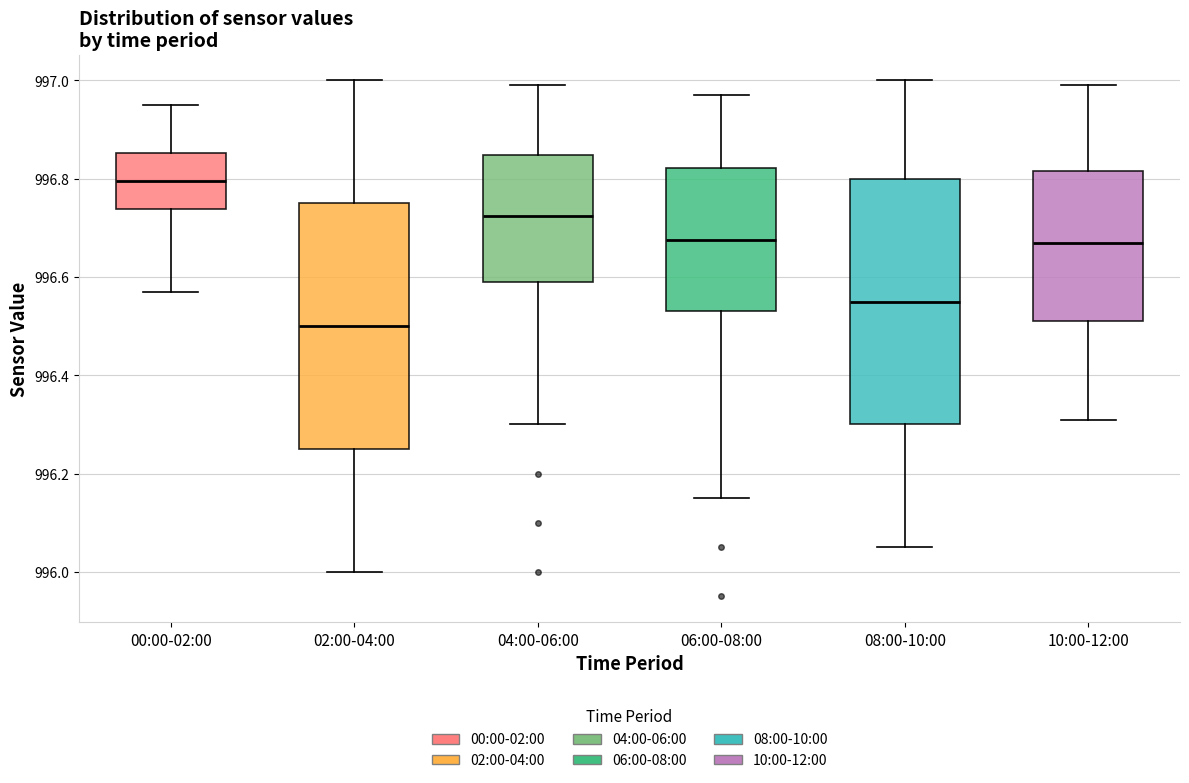

Reading left to right, transcribe this box plot: for each box, give where its median line is, the range the box spans, and where its two whiskers end, as read against the y-axis. The values are not printed on the chart, so give them approximately, as read against the axis.

00:00-02:00: median 996.80, box 996.74 to 996.86, whiskers 996.58 to 996.96
02:00-04:00: median 996.50, box 996.26 to 996.76, whiskers 996.00 to 997.00
04:00-06:00: median 996.72, box 996.60 to 996.84, whiskers 996.30 to 997.00
06:00-08:00: median 996.68, box 996.54 to 996.82, whiskers 996.16 to 996.98
08:00-10:00: median 996.56, box 996.30 to 996.80, whiskers 996.06 to 997.00
10:00-12:00: median 996.68, box 996.52 to 996.82, whiskers 996.32 to 997.00